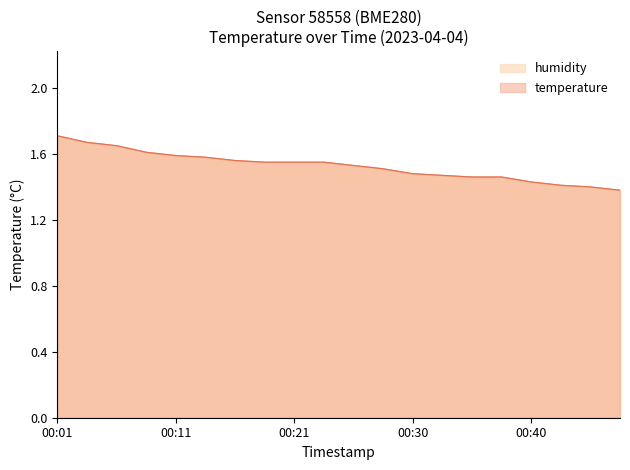

Which label corresponds to the smallest value in the chart?

00:47